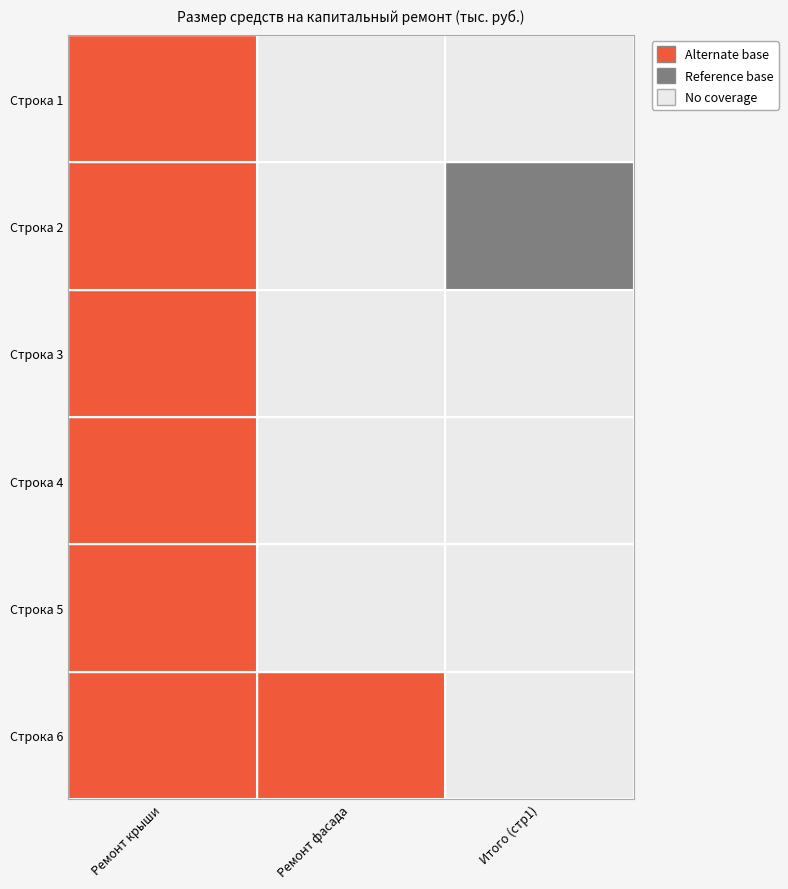

Rank the series by their maximum value, from lowest to highest.

Итого (стр1), Ремонт фасада, Ремонт крыши